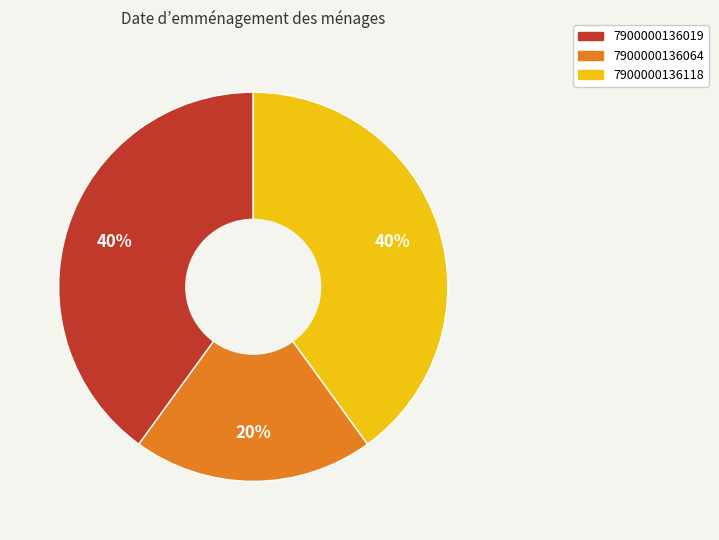

How many segments does this pie chart have?

3